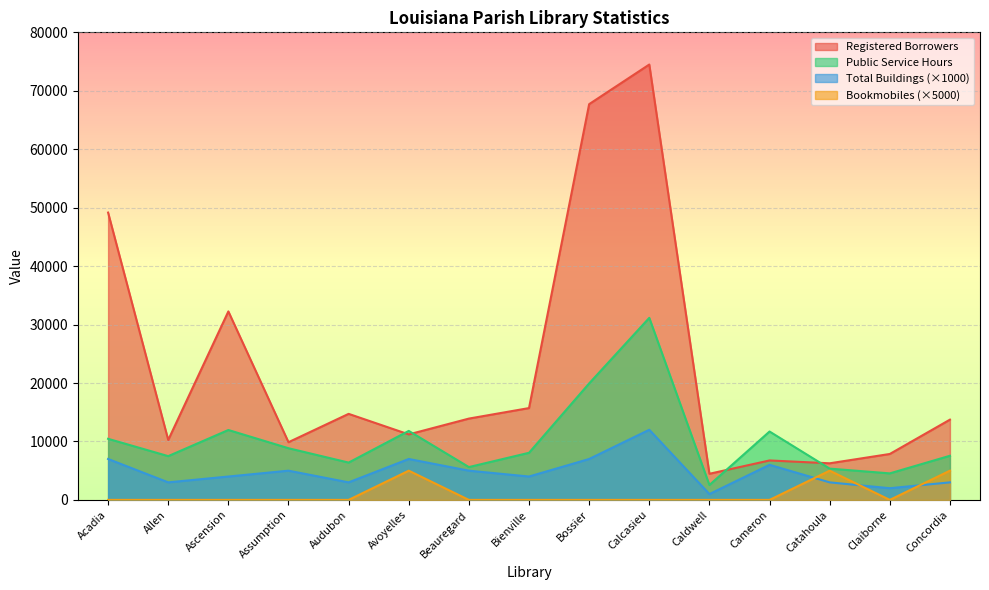

List the series in order of their overall mean, lowest first.

Bookmobiles (×5000), Total Buildings (×1000), Public Service Hours, Registered Borrowers